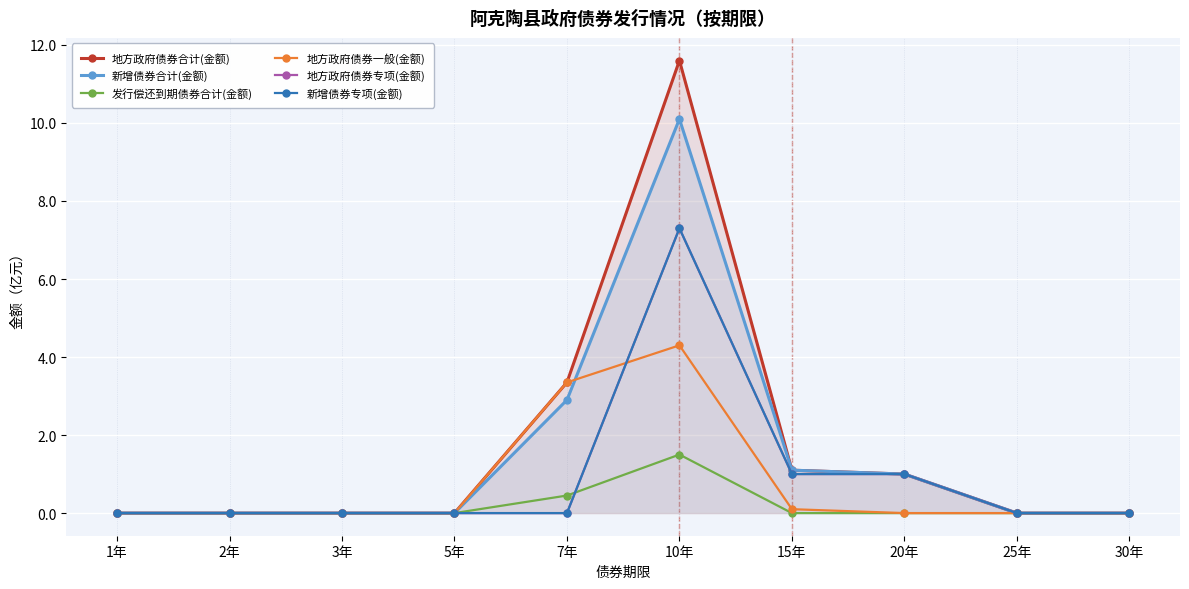

Reading right to left, list all the values displayed in this chart.

地方政府债券合计(金额): 30年=0.0	25年=0.0	20年=1.0	15年=1.1	10年=11.6	7年=3.4	5年=0.0	3年=0.0	2年=0.0	1年=0.0
新增债券合计(金额): 30年=0.0	25年=0.0	20年=1.0	15年=1.1	10年=10.1	7年=2.9	5年=0.0	3年=0.0	2年=0.0	1年=0.0
发行偿还到期债券合计(金额): 30年=0.0	25年=0.0	20年=0.0	15年=0.0	10年=1.5	7年=0.5	5年=0.0	3年=0.0	2年=0.0	1年=0.0
地方政府债券一般(金额): 30年=0.0	25年=0.0	20年=0.0	15年=0.1	10年=4.3	7年=3.4	5年=0.0	3年=0.0	2年=0.0	1年=0.0
地方政府债券专项(金额): 30年=0.0	25年=0.0	20年=1.0	15年=1.0	10年=7.3	7年=0.0	5年=0.0	3年=0.0	2年=0.0	1年=0.0
新增债券专项(金额): 30年=0.0	25年=0.0	20年=1.0	15年=1.0	10年=7.3	7年=0.0	5年=0.0	3年=0.0	2年=0.0	1年=0.0